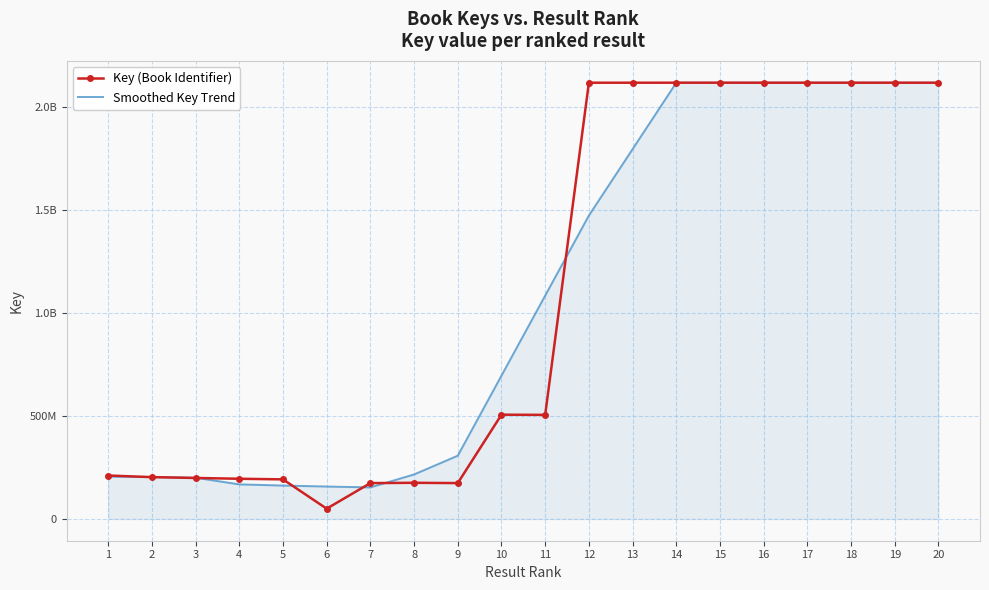

What are all the series names shown in the legend?

Key (Book Identifier), Smoothed Key Trend